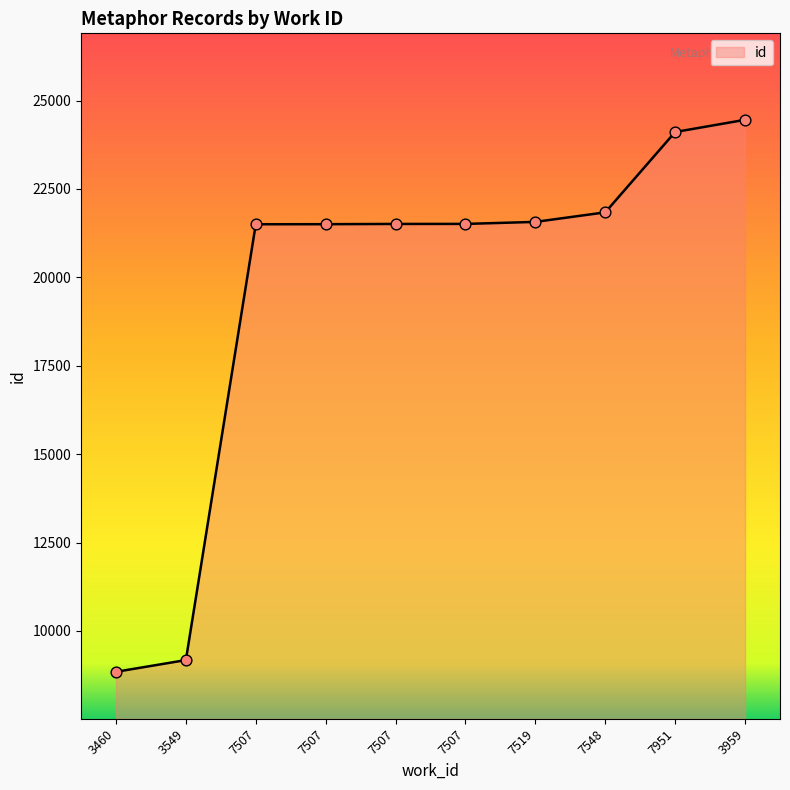

What is the change in value from 3460 to 3549?

+332